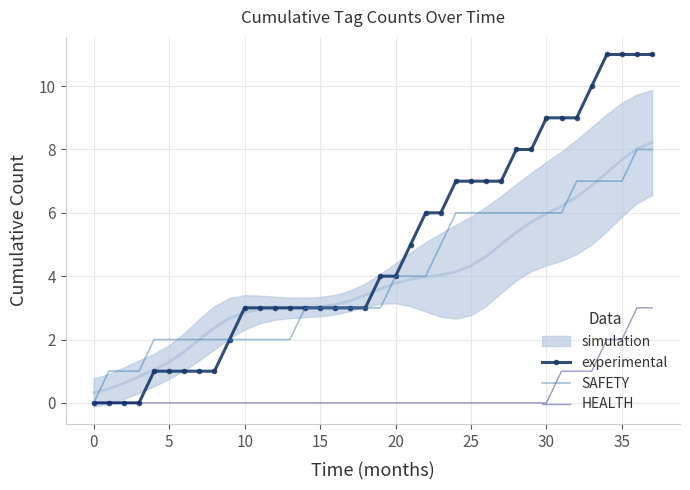

List the series in order of their overall mean, highest first.

experimental, SAFETY, HEALTH